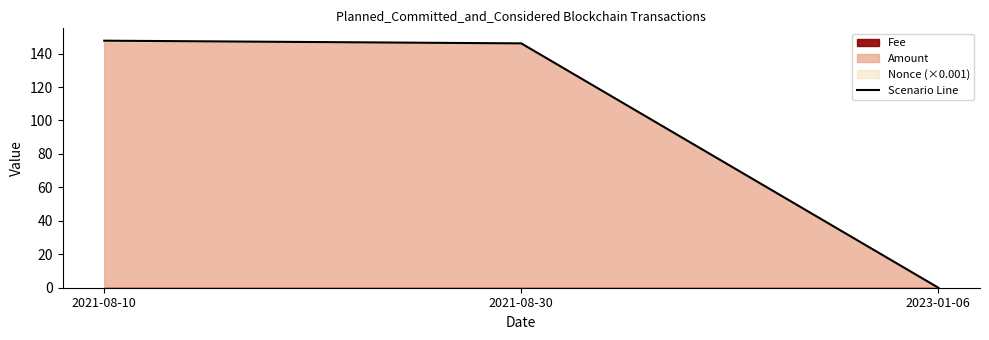

Reading left to right, extract all data points from this chart.

2021-08-10=147.7	2021-08-30=146.1	2023-01-06=0.0